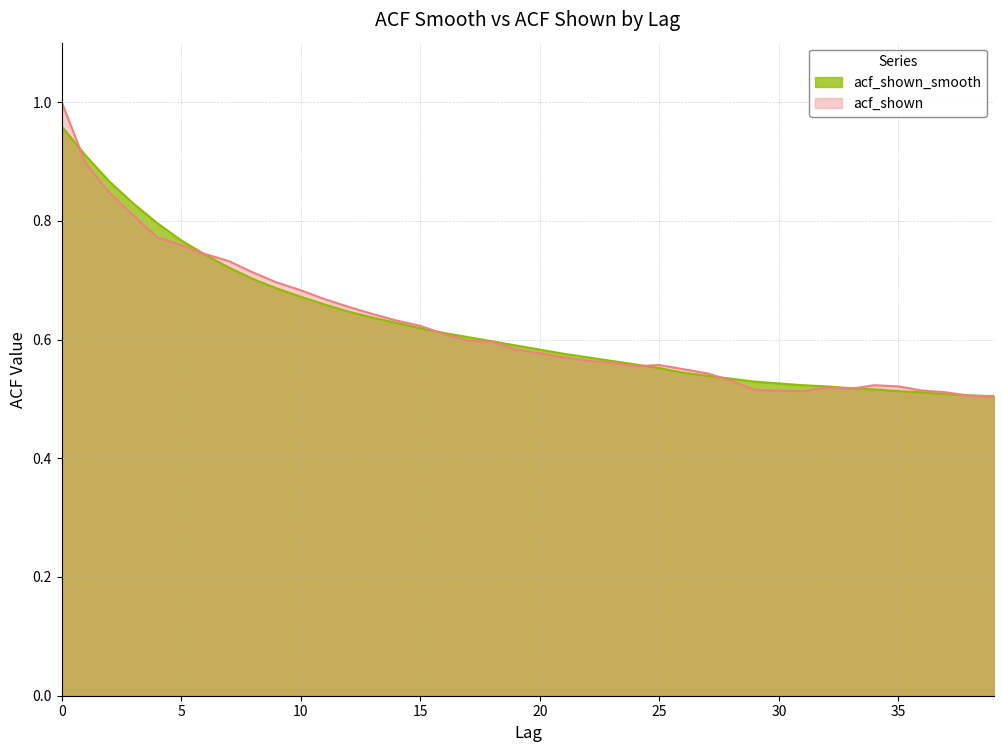

Which series changed the most between 4 and 16?

acf_shown_smooth